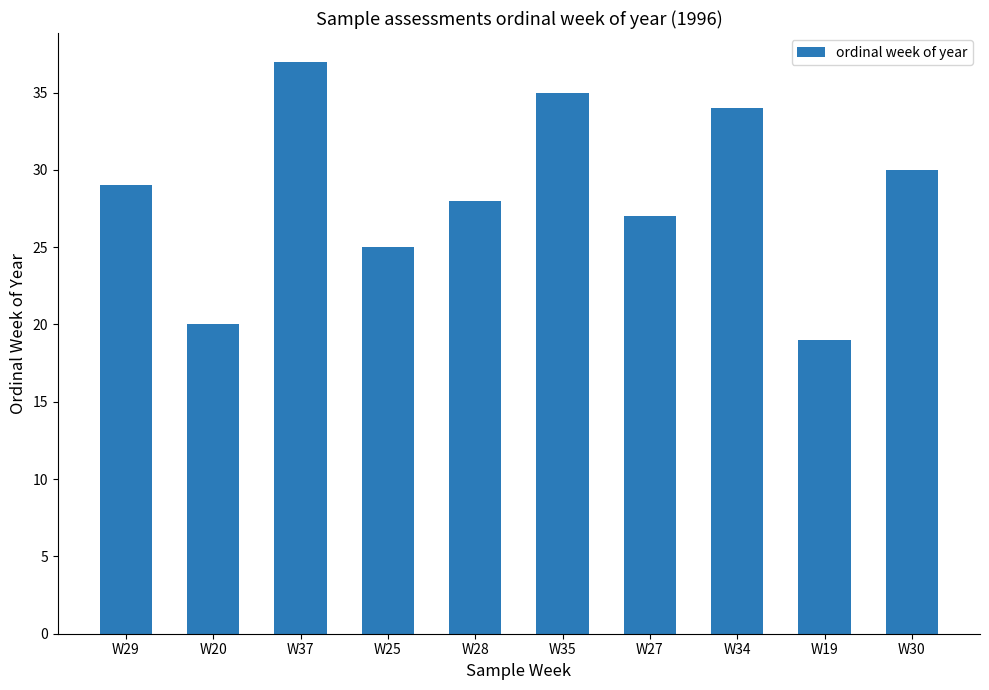

Which has a higher value, W29 or W19?

W29